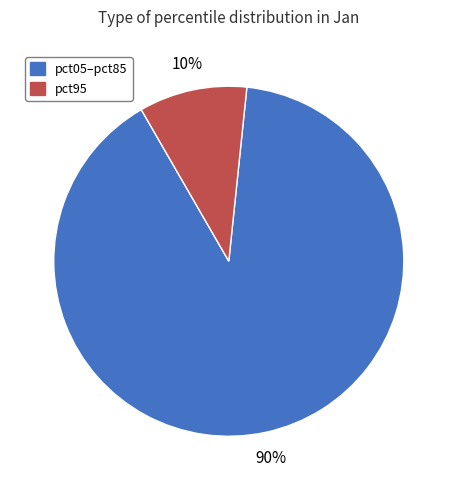

To the nearest percent, what is the difference between the largest and smallest slice percentages?

80%